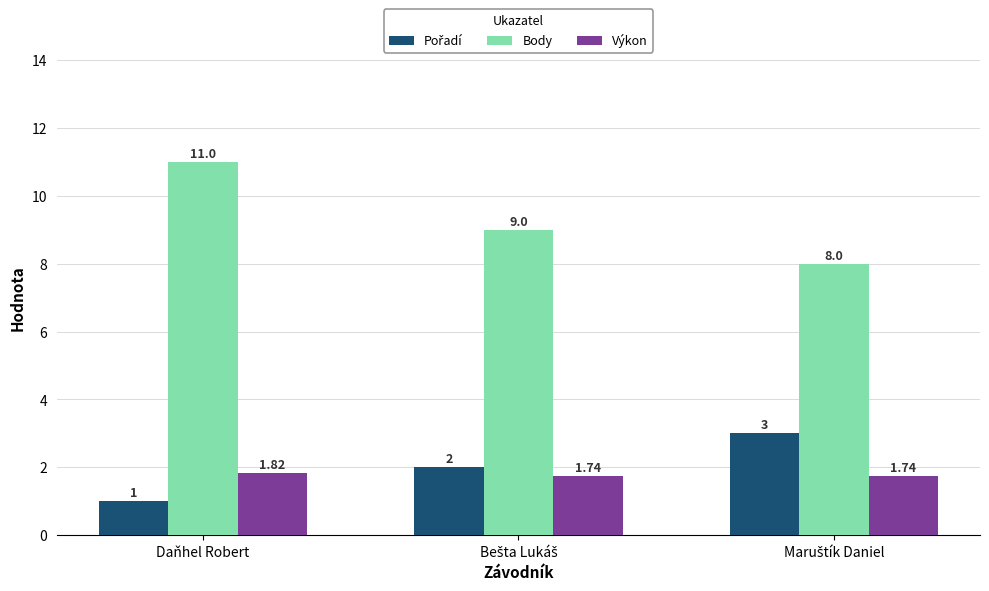

Which series has the largest total across all categories?

Body